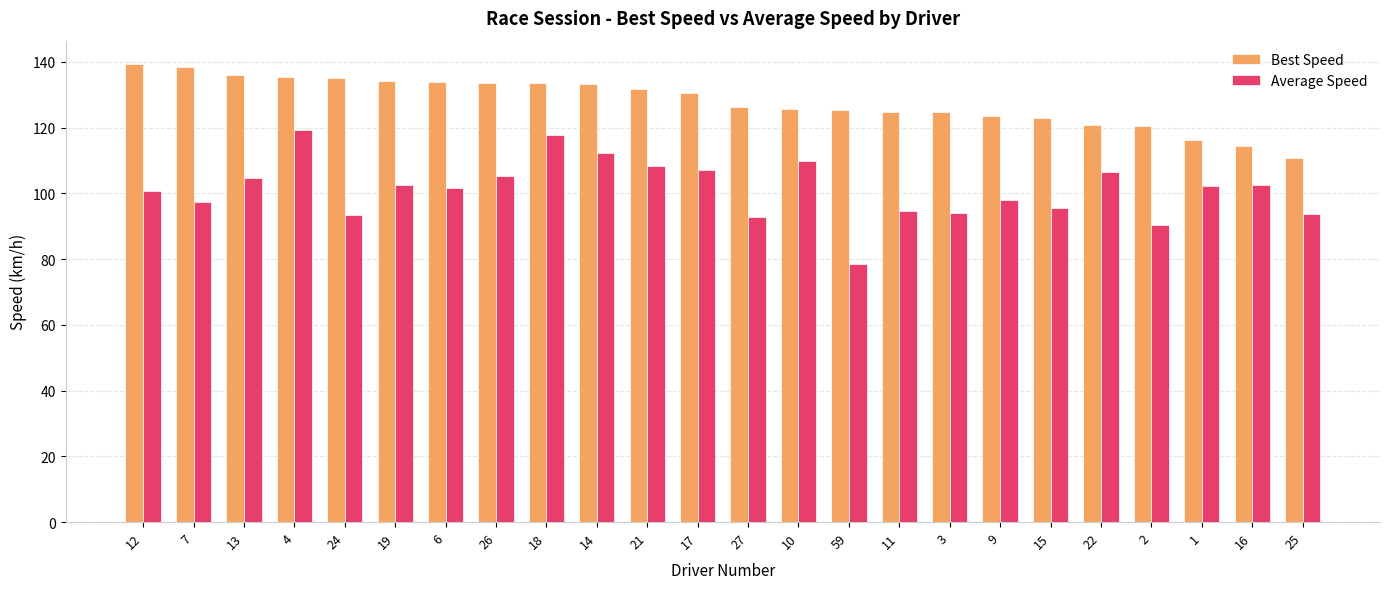

What is the sum of the Average Speed values at 6 and 21?

209.9